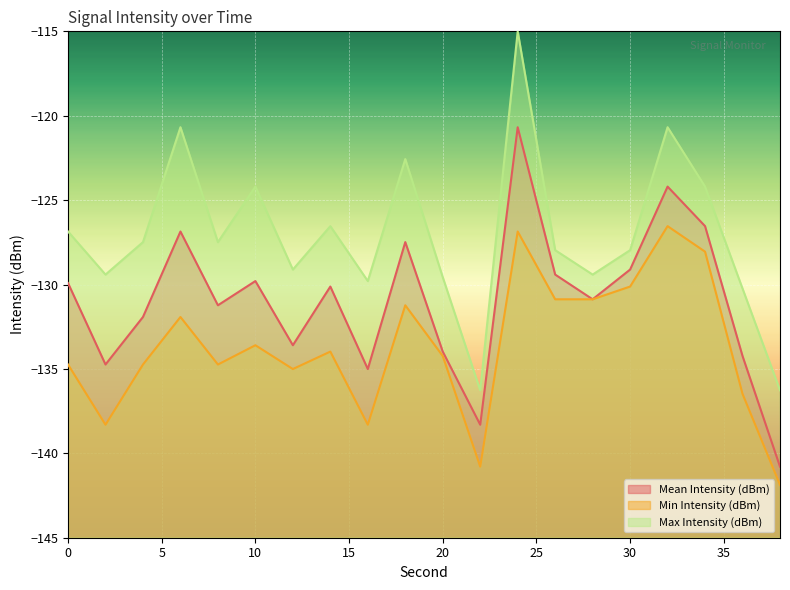

Count the number of data series in this chart.

3